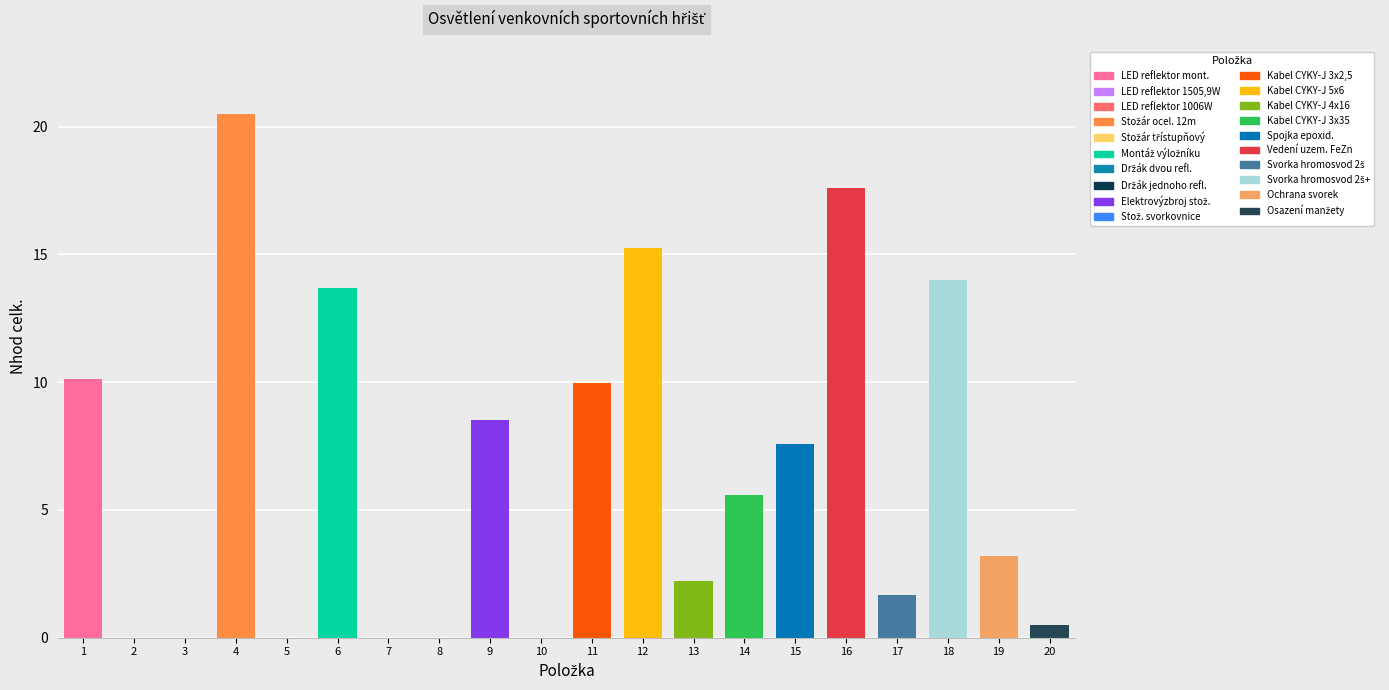

True or false: the data shows 20.5 at 4.

True